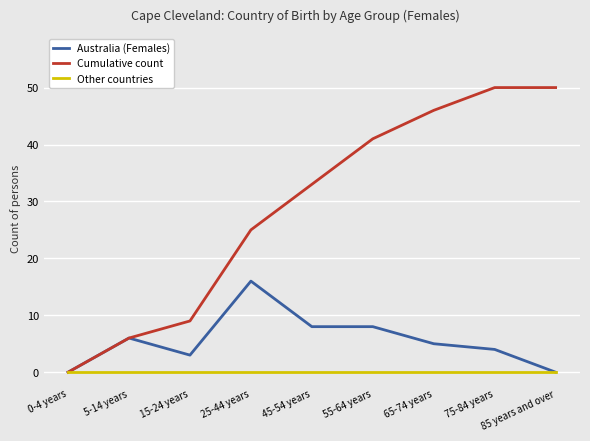

What position from the left is 75-84 years?

8